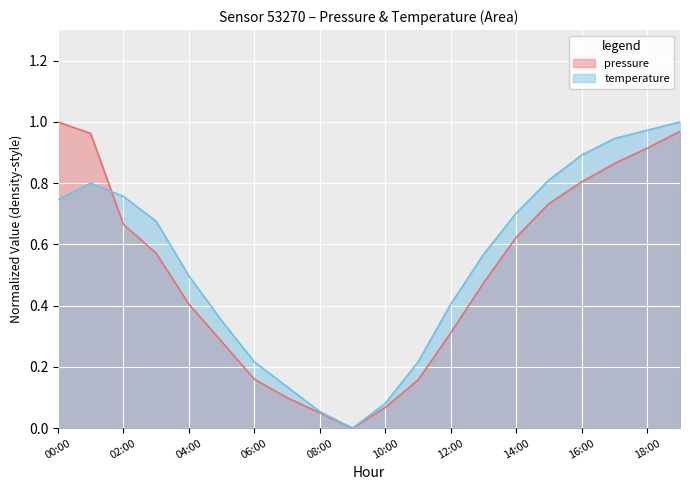

At which label is temperature closest to 0?

09:00